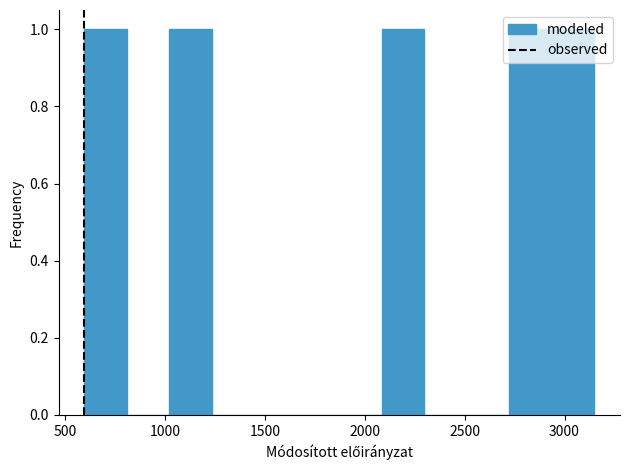

What is the height of the bar covering 1000 to 1250 on the x-axis? Neither the bar edges nor the heights are printed on the chart, so give them approximately, as read against the axes.

1